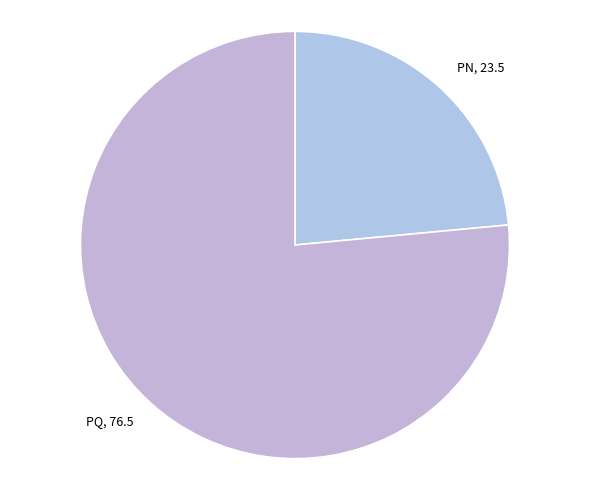

Is the sum of PQ and PN greater than half?

Yes